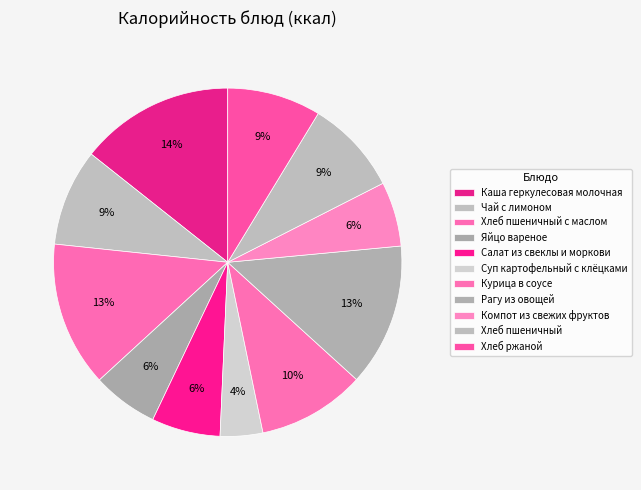

To the nearest percent, what is the difference between the largest and smallest slice percentages?

10%